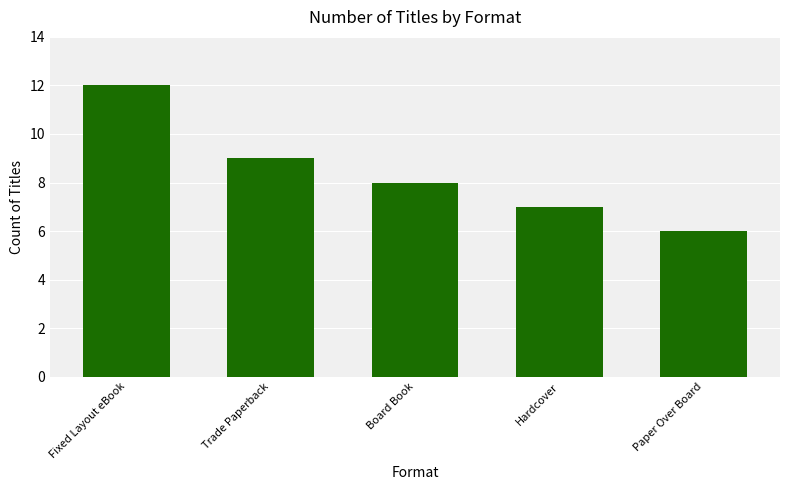

Rank the categories by value from lowest to highest.

Paper Over Board, Hardcover, Board Book, Trade Paperback, Fixed Layout eBook